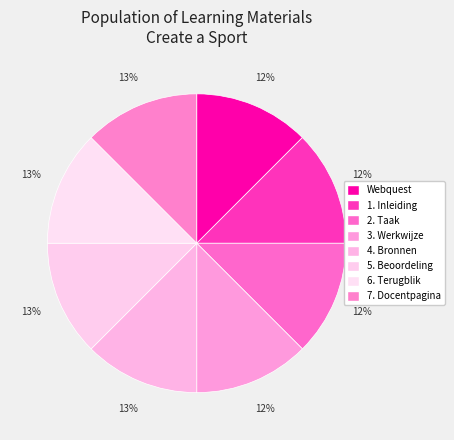

To the nearest percent, what portion does 5. Beoordeling represent?

13%